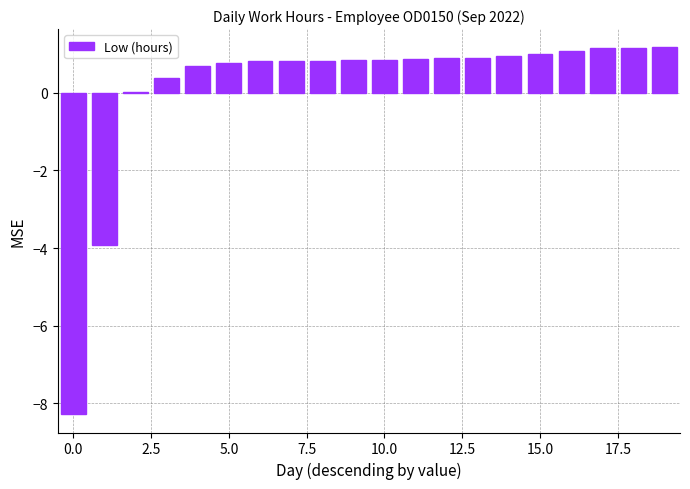

What is the maximum value shown in the chart?

1.2